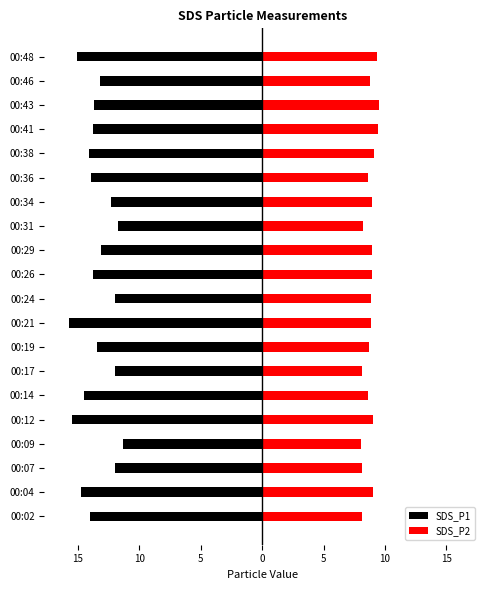

How many bars are there in total?

40